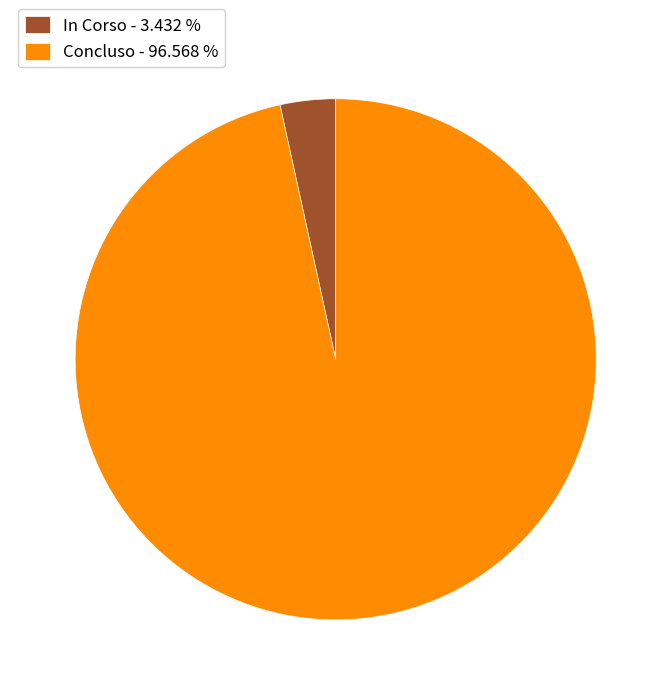

Does any single category account for the majority?

Yes